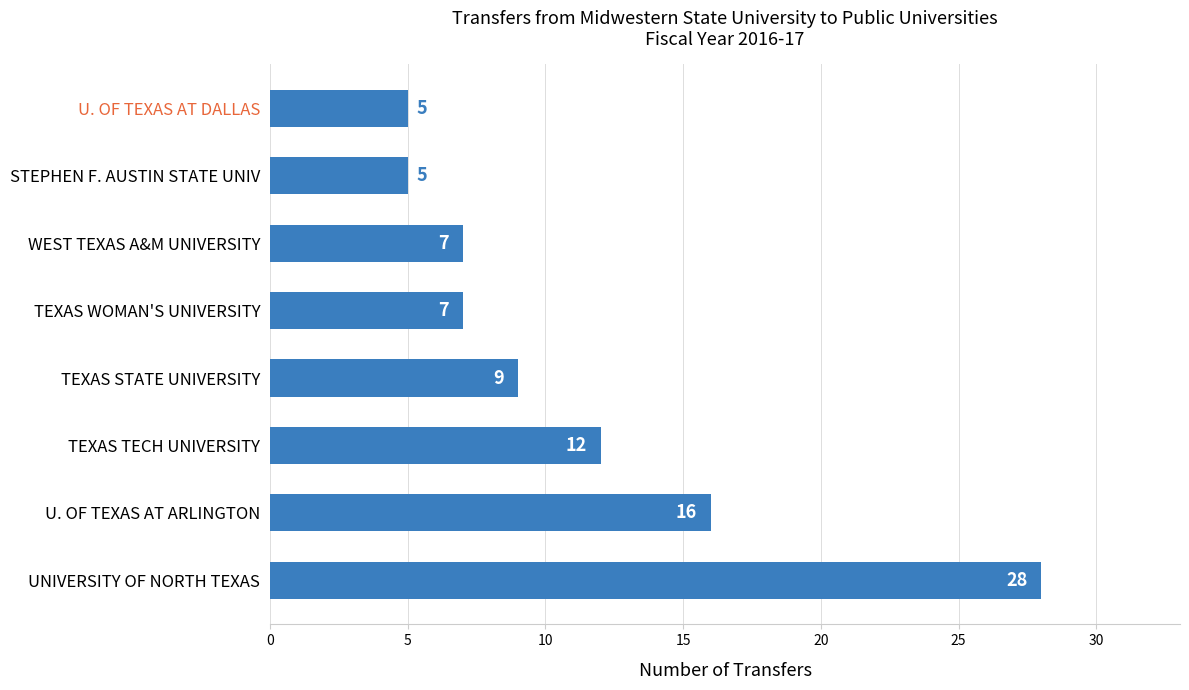

What is the average value?

11